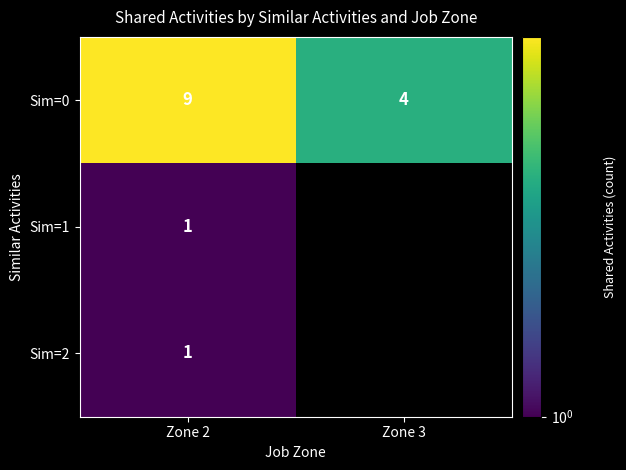

What value does the Sim=0 series have at Zone 3?

4